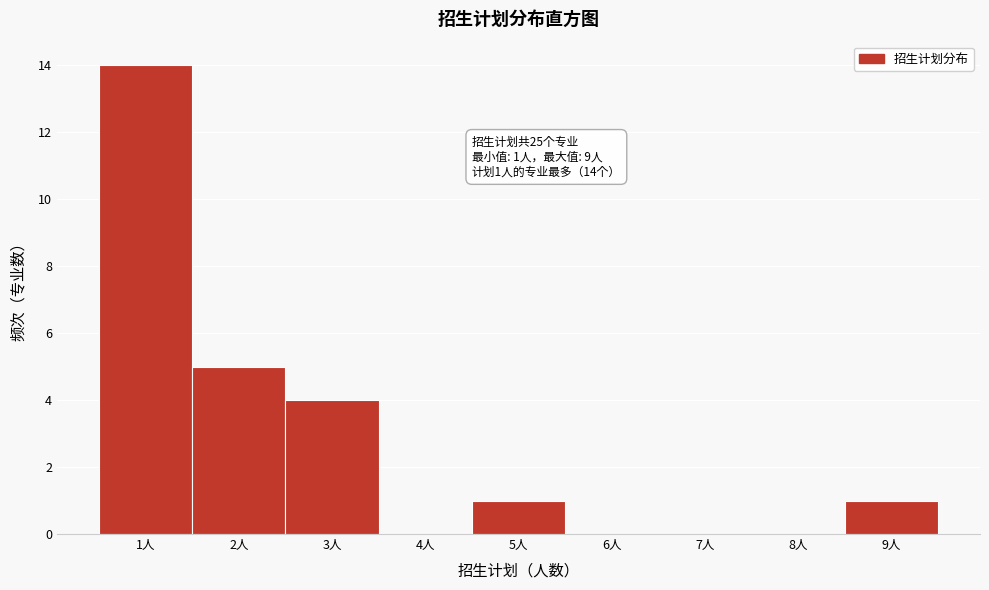

Which range on the x-axis has the tallest bar?

0.5 to 1.5